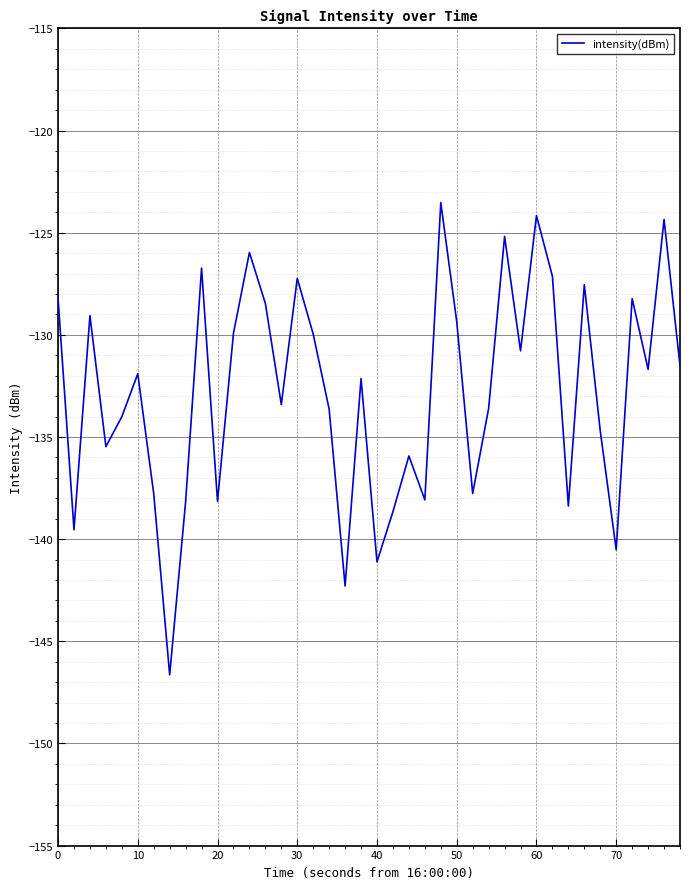

What is the smallest value displayed?

-146.6